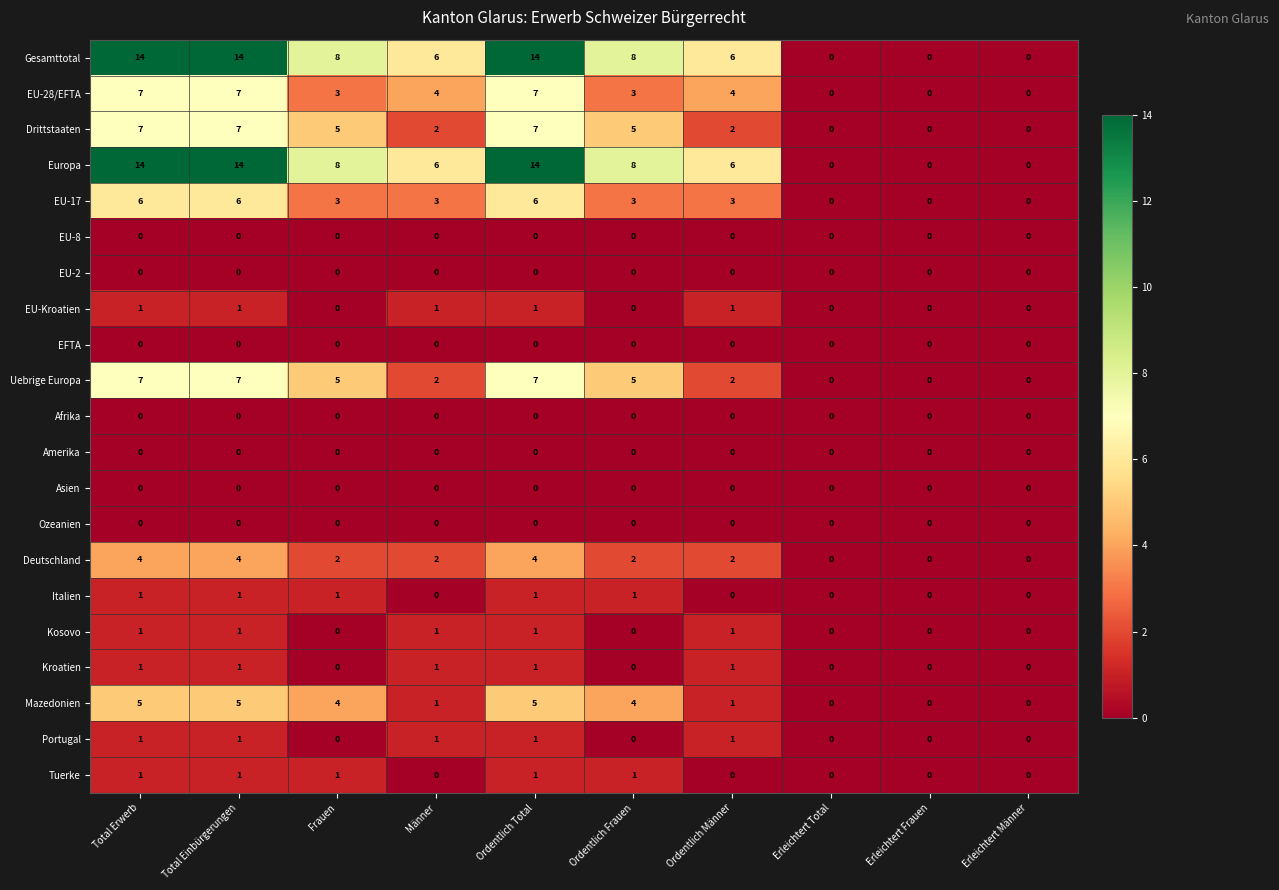

What is the spread (max minus min) of values at Ordentlich Total?

14